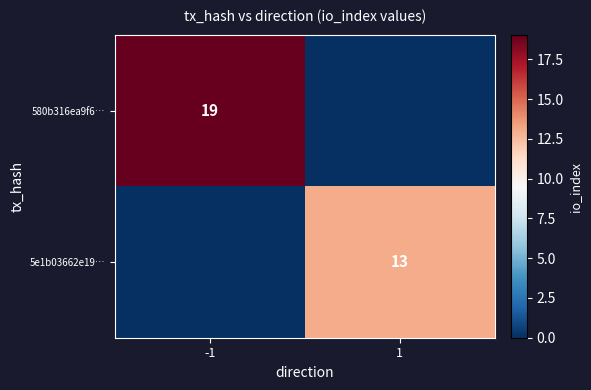

Is it true that 580b316ea9f6… equals 27 at -1?

False